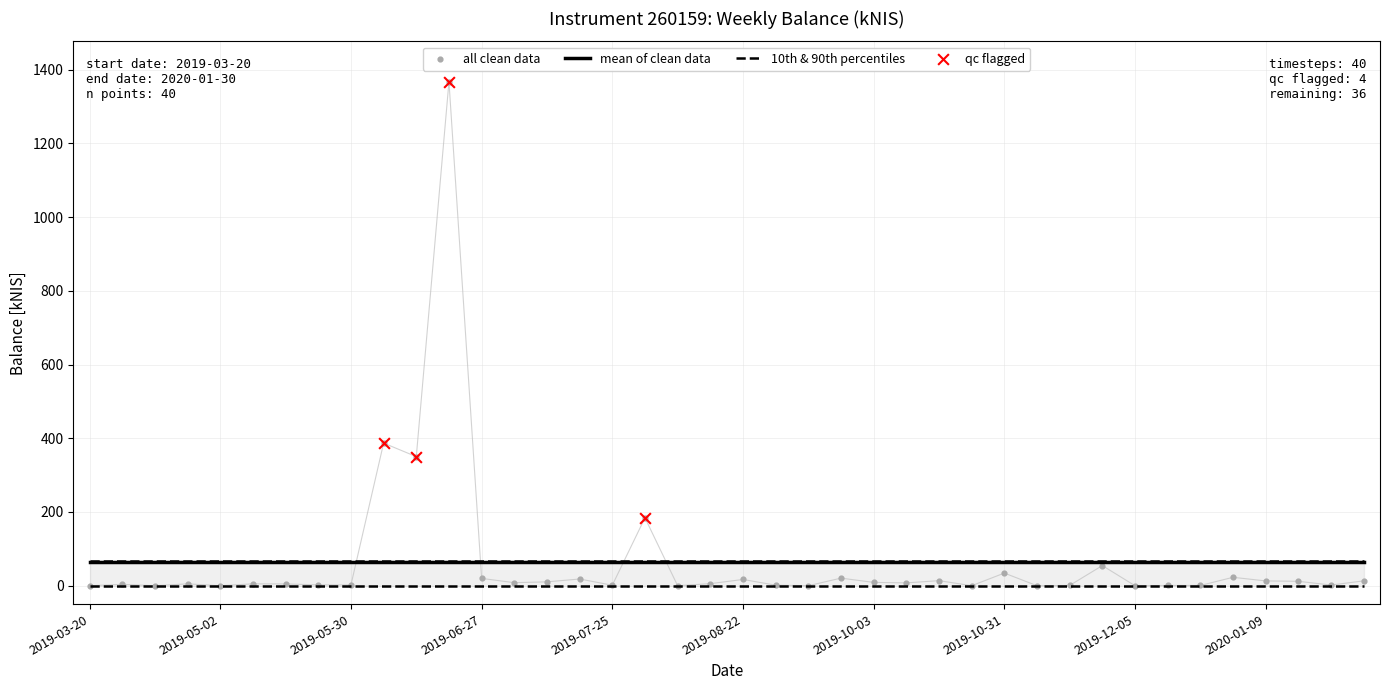

Which has a higher value, 2019-06-27 or 2019-10-10?

2019-06-27